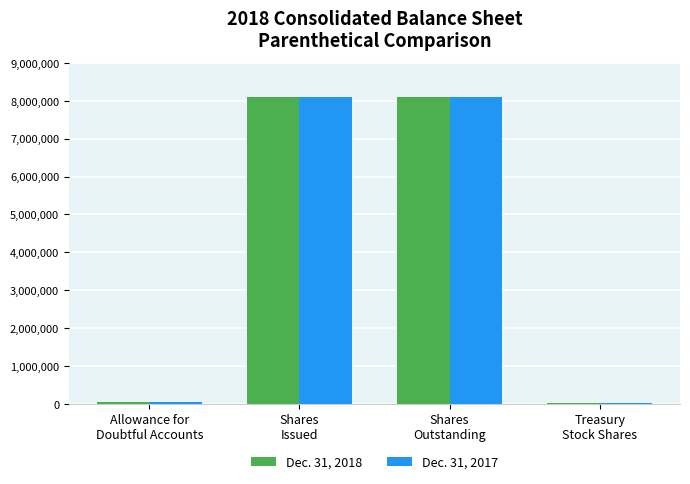

Is the value of Dec. 31, 2018 at Allowance for
Doubtful Accounts greater than the value of Dec. 31, 2017 at Shares
Outstanding?

No